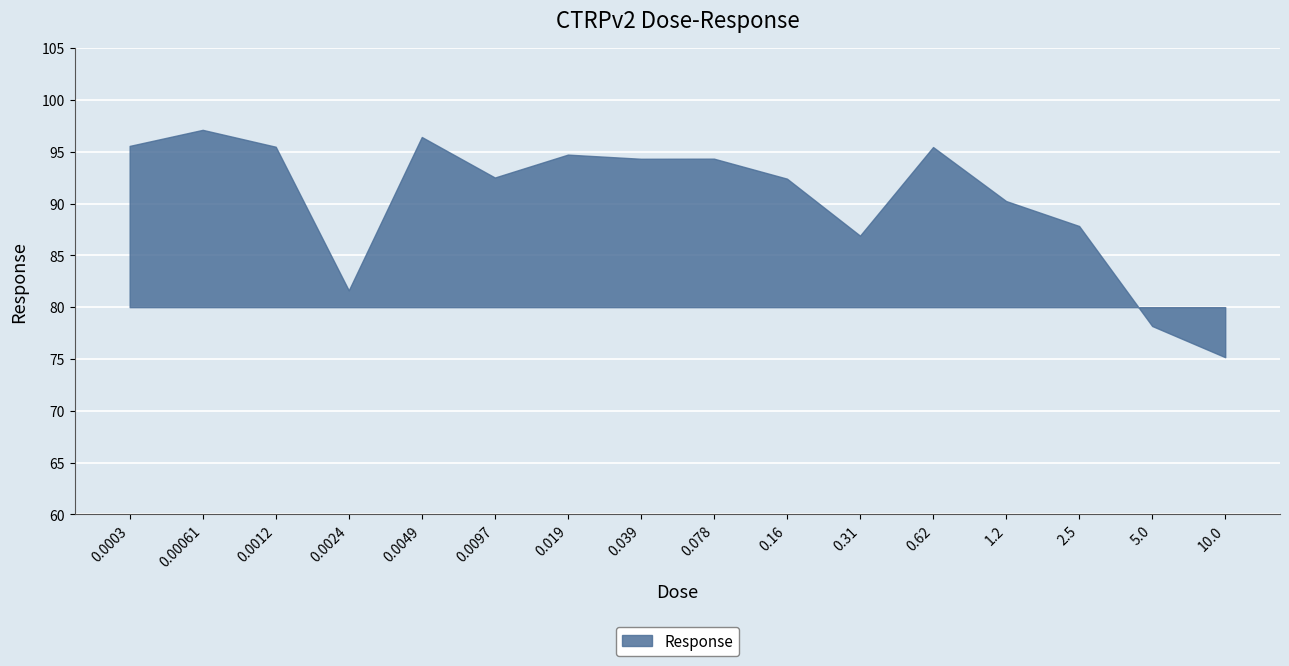

Reading right to left, list all the values displayed in this chart.

10.0=75.2	5.0=78.2	2.5=87.8	1.2=90.2	0.62=95.5	0.31=86.9	0.16=92.4	0.078=94.3	0.039=94.3	0.019=94.7	0.0097=92.5	0.0049=96.4	0.0024=81.6	0.0012=95.5	0.00061=97.1	0.0003=95.6